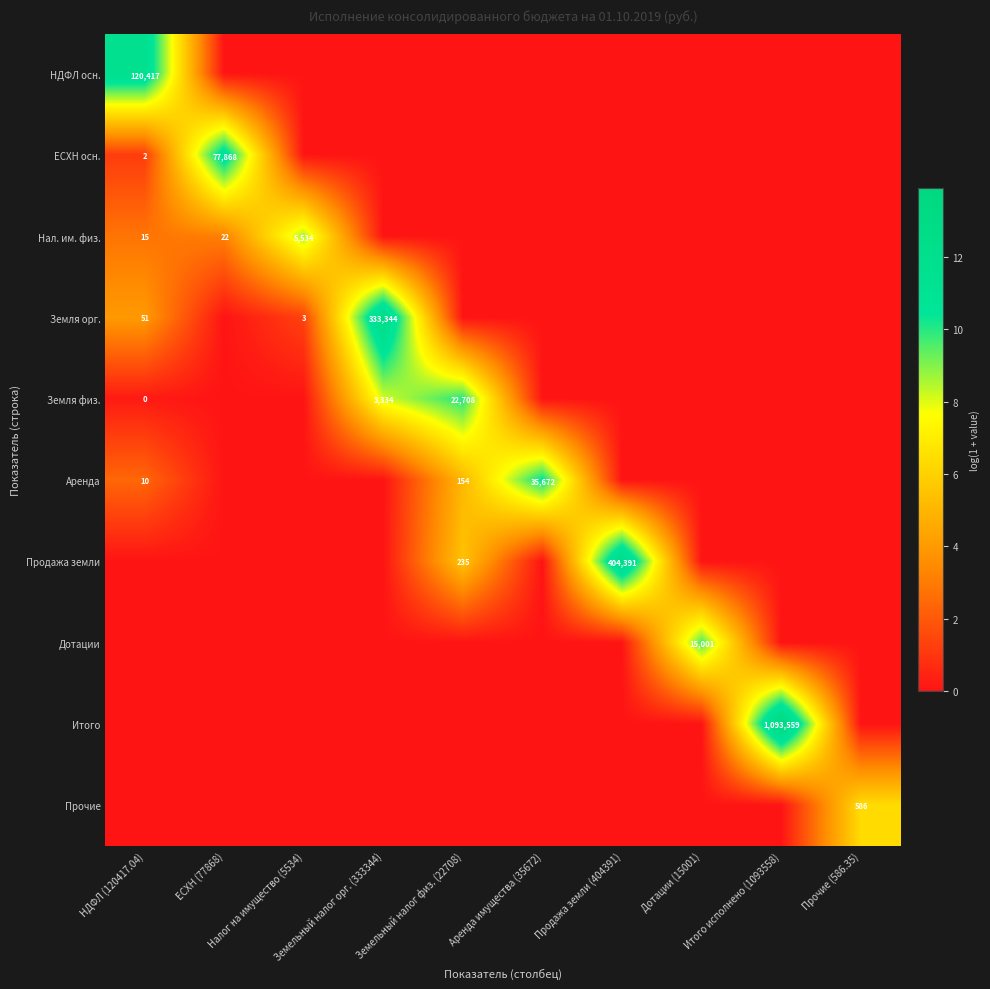

The value of Земля физ. at Прочие (586.35) is 0.0. True or false?

True